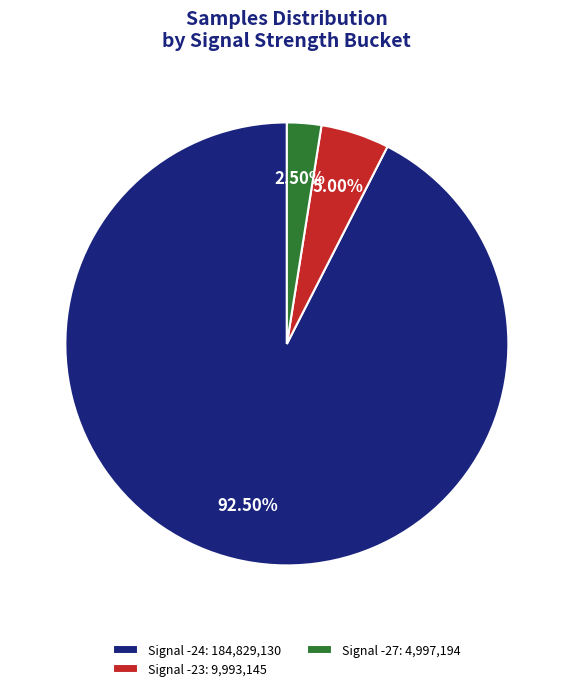

Between Signal -24: 184,829,130 and Signal -23: 9,993,145, which is larger?

Signal -24: 184,829,130